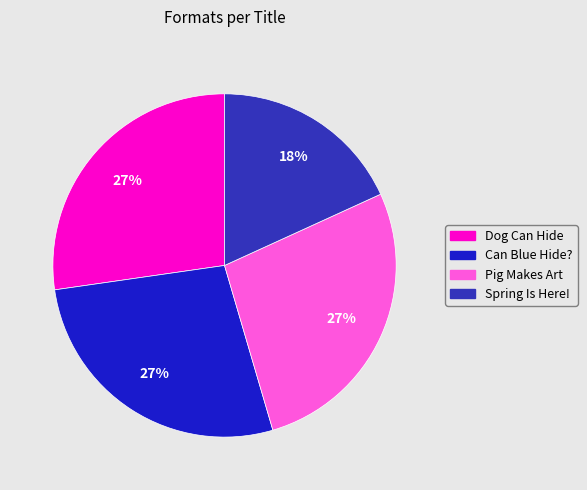

Rank the categories by value from lowest to highest.

Spring Is Here!, Dog Can Hide, Can Blue Hide?, Pig Makes Art